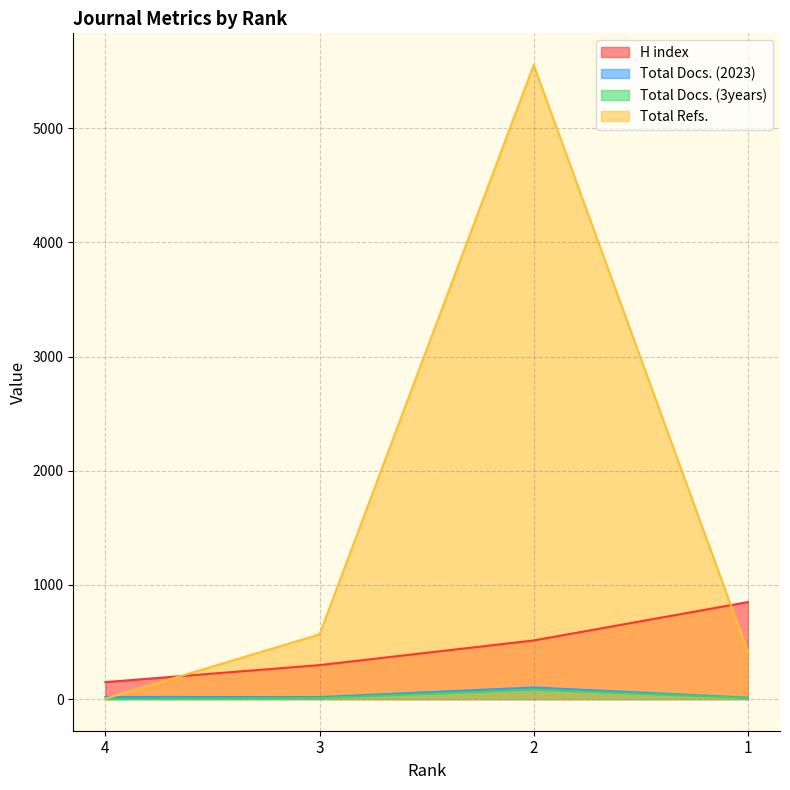

At which category does the chart reach its peak across all series?

2